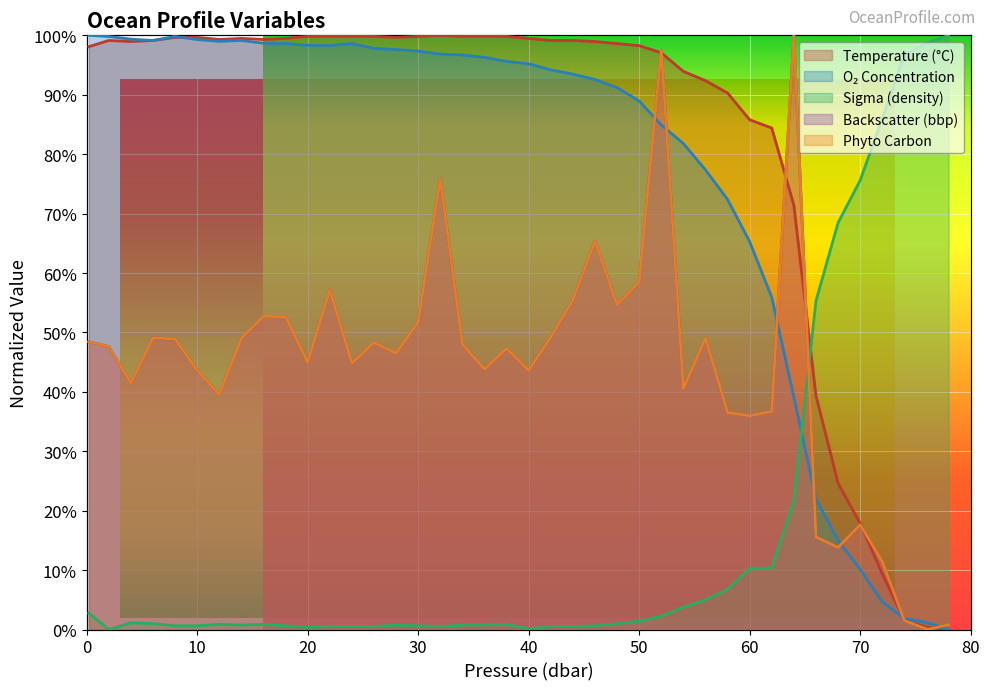

What is the difference between the second highest and second lowest values in the cphyto series?

96.7